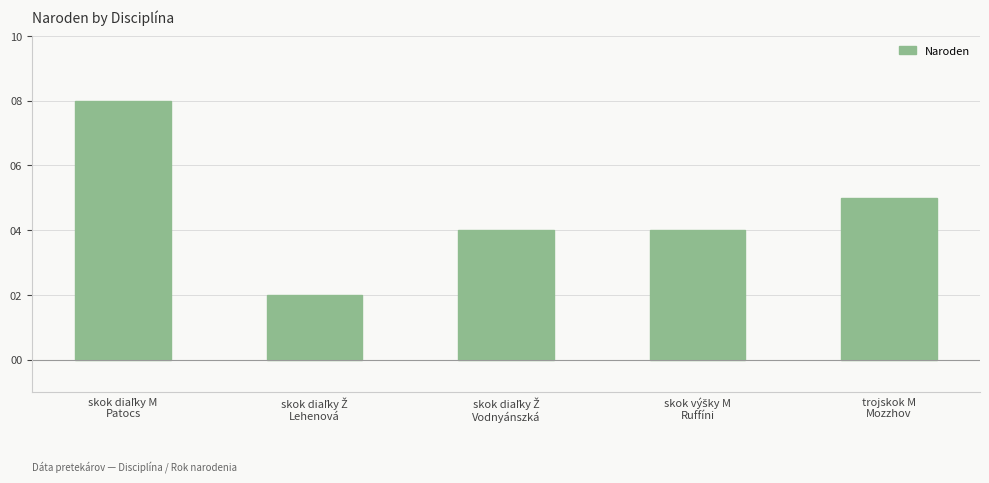

What is the greatest value displayed?

8